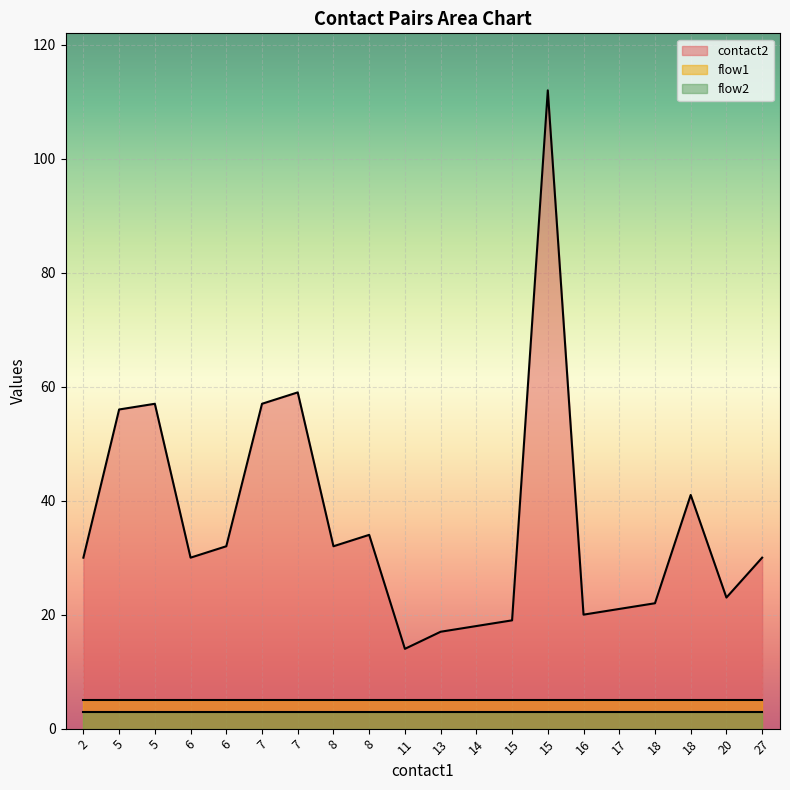

Rank the series at 16 from highest to lowest value.

contact2, flow1, flow2